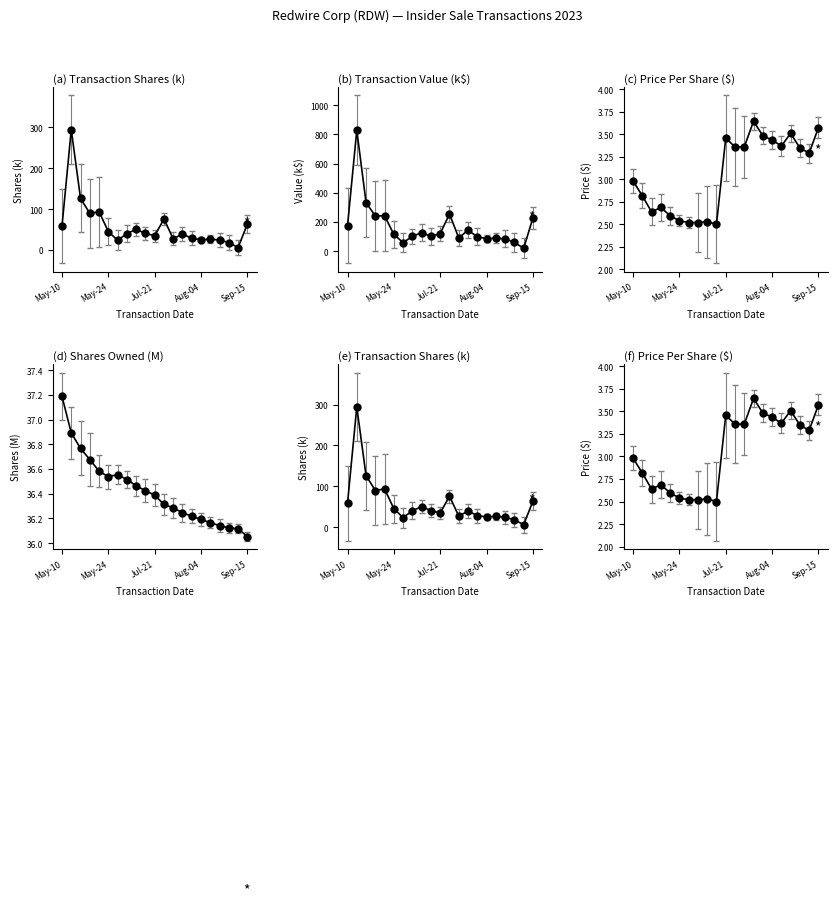

How many interior local peaks does the transactionShares series have?

6